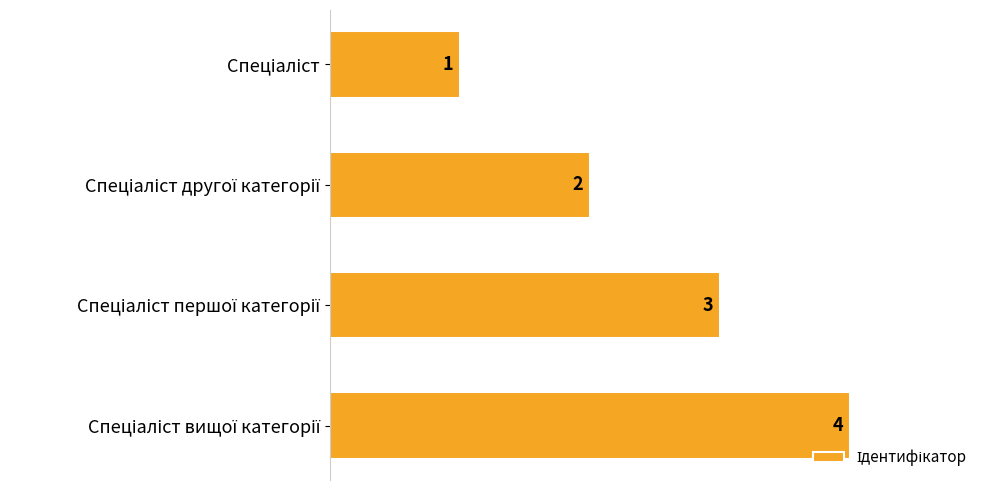

What is the value of the 2nd bar from the top?

2